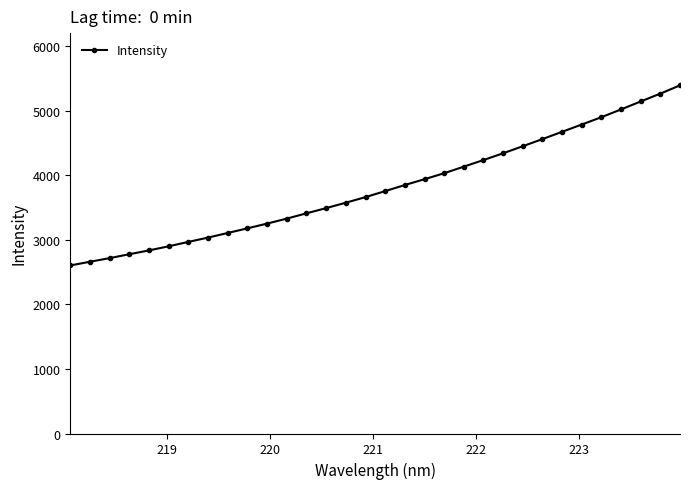

Reading right to left, list all the values displayed in this chart.

5395.4	5267.3	5145.5	5022.3	4901.9	4788.0	4675.5	4562.4	4451.9	4342.8	4237.9	4135.4	4033.4	3940.6	3850.6	3756.3	3663.2	3576.8	3492.9	3412.2	3330.1	3253.1	3179.6	3107.6	3036.3	2969.3	2901.3	2837.5	2778.3	2717.9	2661.4	2604.6